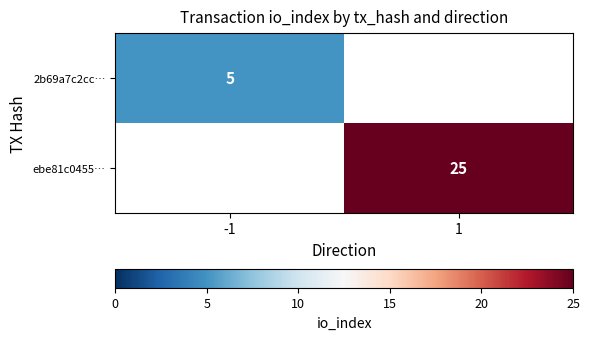

The value of 2b69a7c2cc… at -1 is 3. True or false?

False